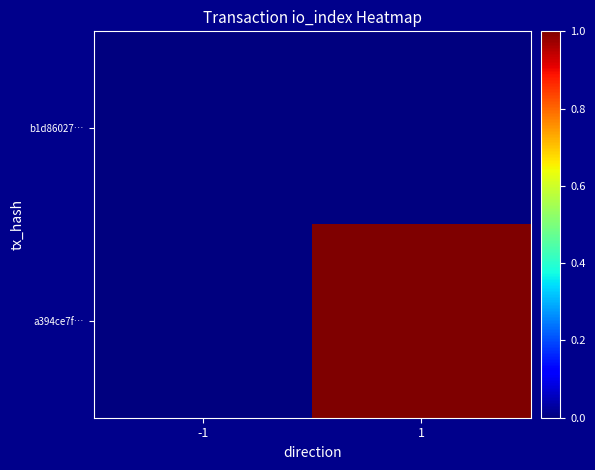

Which label corresponds to the smallest value in the chart?

-1